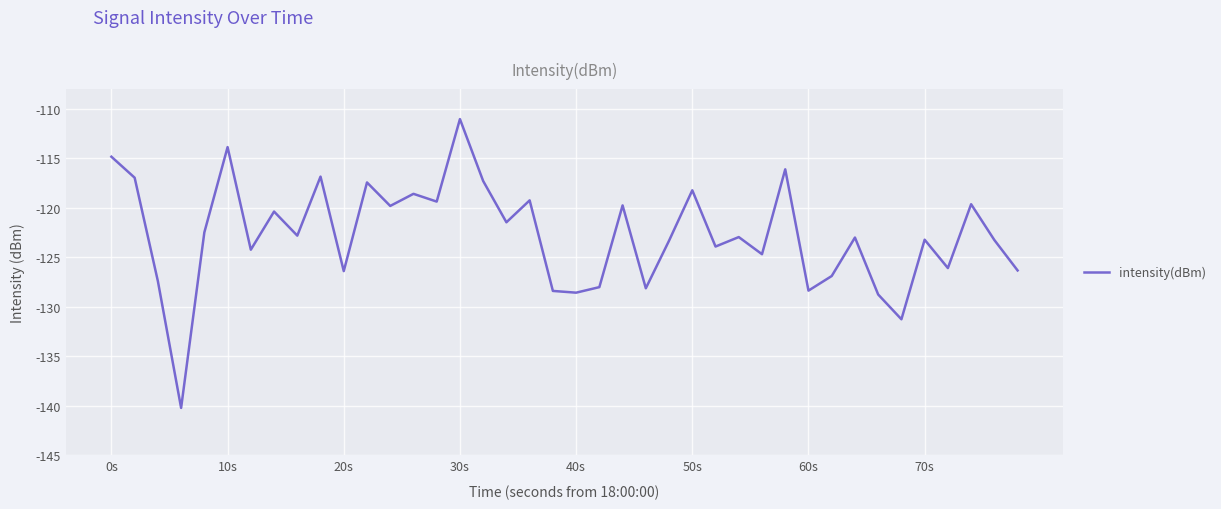

What is the smallest value displayed?

-140.2